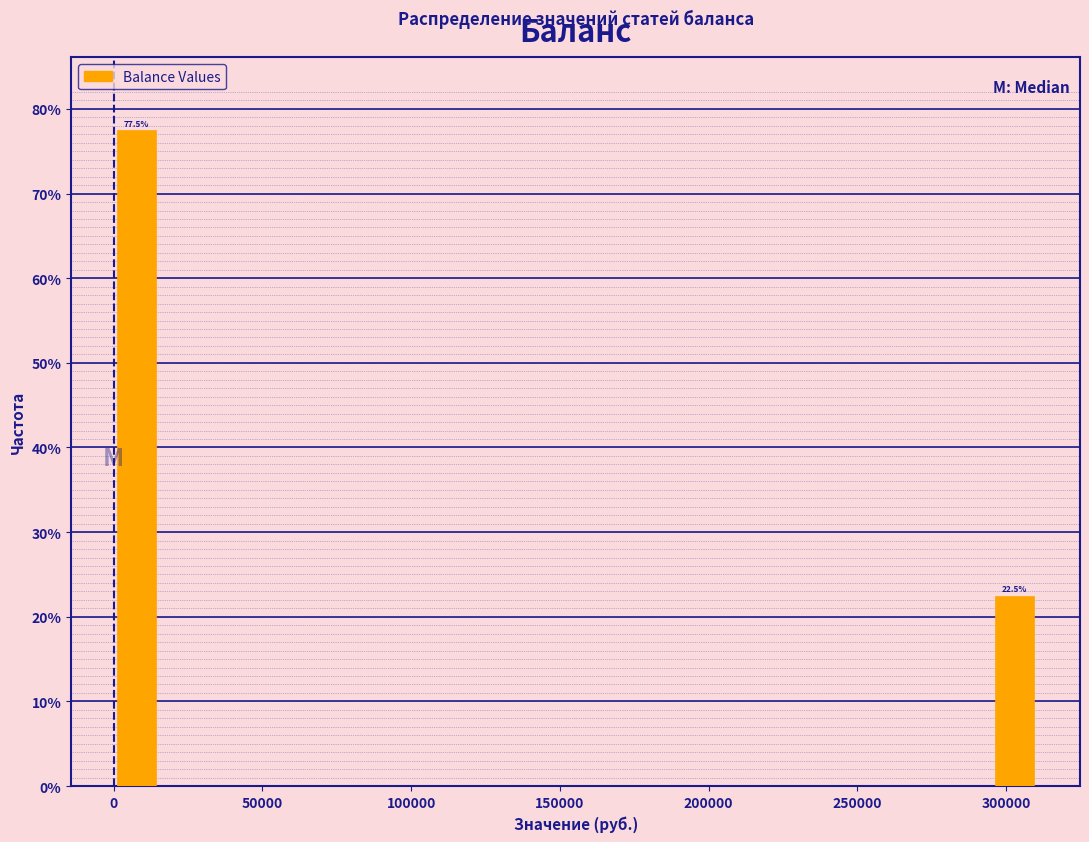

Around what value on the x-axis is the tallest bar? Give the approximate position of its centre, as read against the axis.

10000